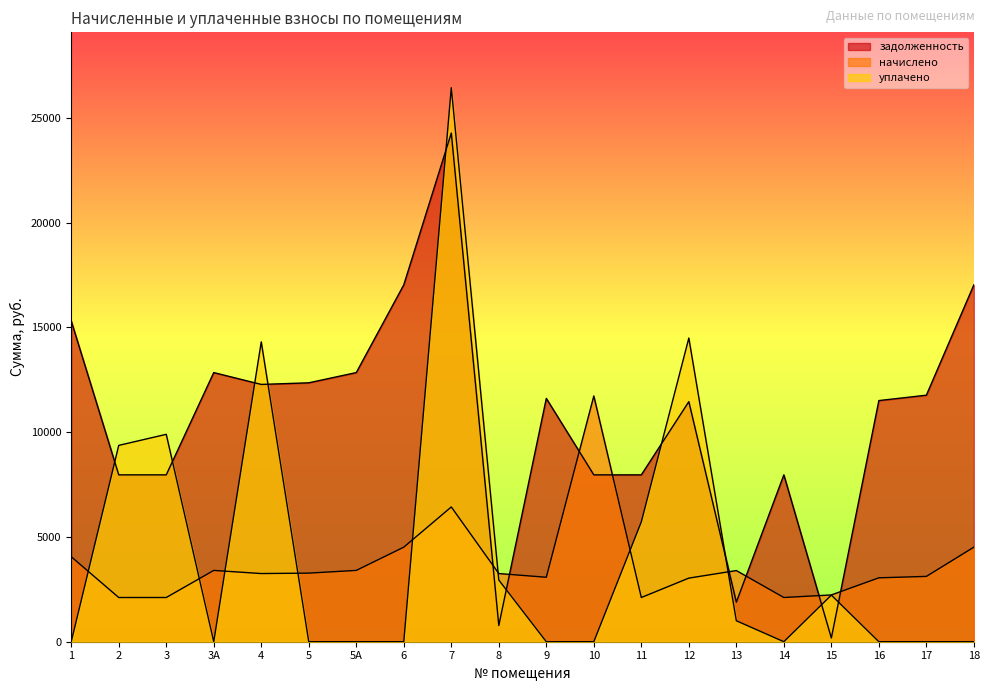

What is the maximum value for начислено?

11724.5